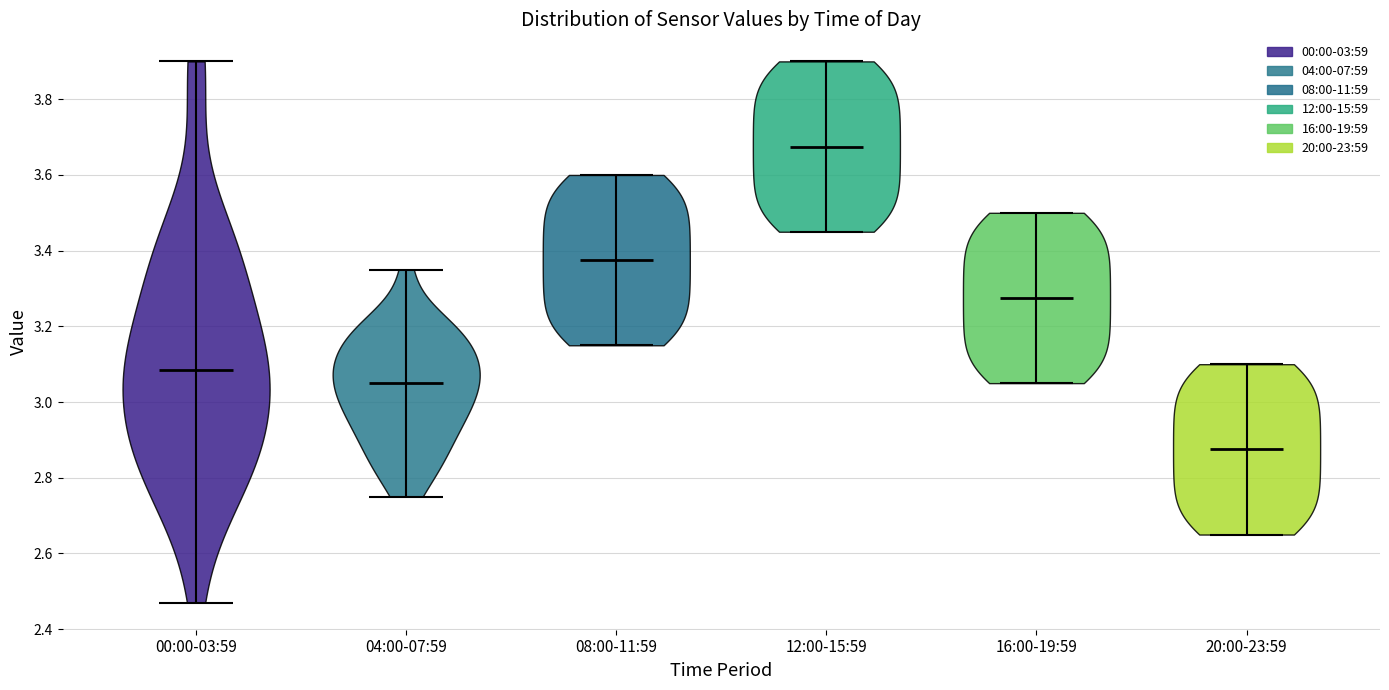

Reading left to right, read every violin against the y-axis: where its median line is, and the lowest and highest points it reaches. The values are not printed on the chart, so give them approximately, as read against the axis.

00:00-03:59: median line 3.08, lowest point 2.48, highest point 3.90
04:00-07:59: median line 3.06, lowest point 2.76, highest point 3.36
08:00-11:59: median line 3.38, lowest point 3.16, highest point 3.60
12:00-15:59: median line 3.68, lowest point 3.46, highest point 3.90
16:00-19:59: median line 3.28, lowest point 3.06, highest point 3.50
20:00-23:59: median line 2.88, lowest point 2.66, highest point 3.10